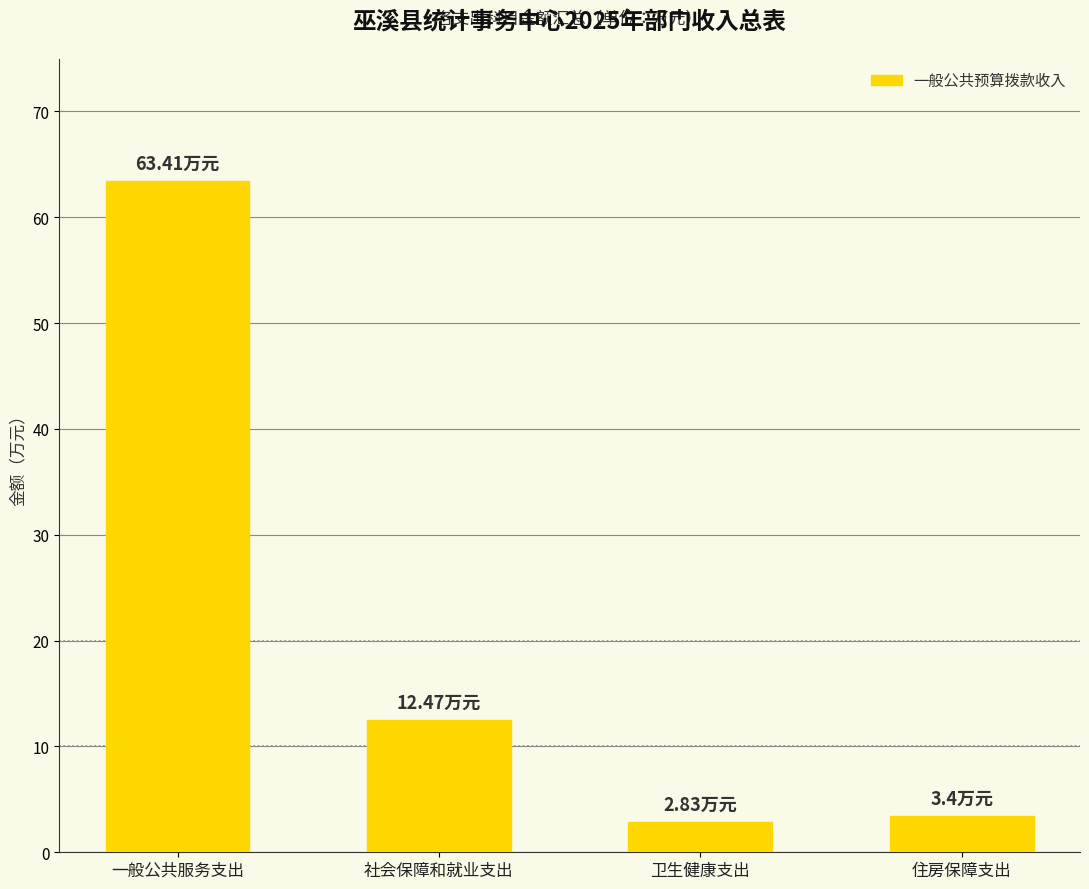

What position from the right is 住房保障支出?

1